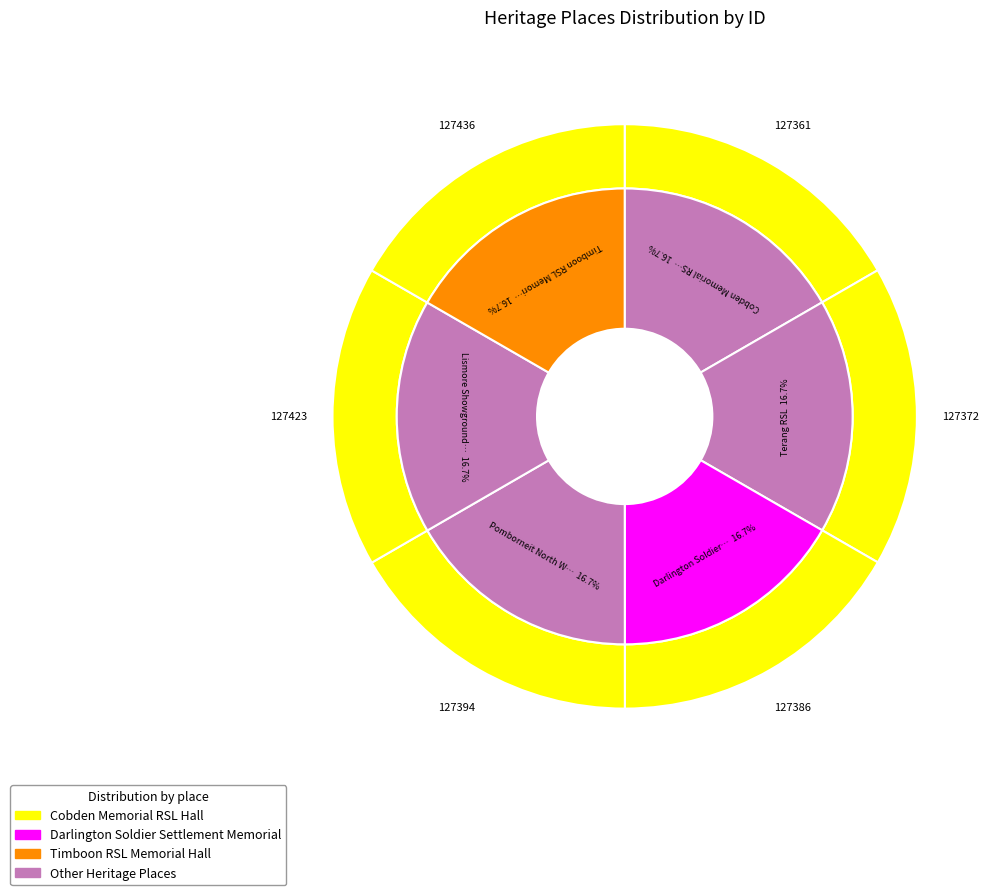

How many slices are in this pie chart?

6